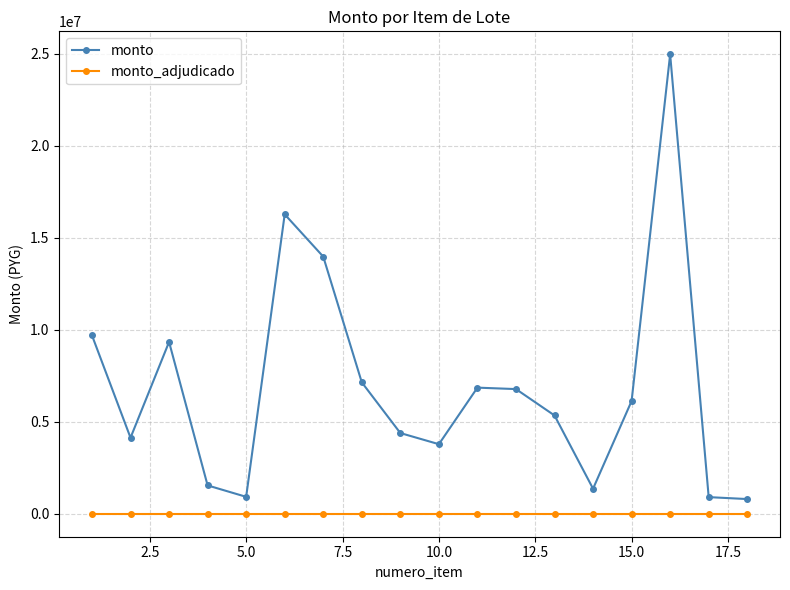

Which series has the largest range (max minus min)?

monto